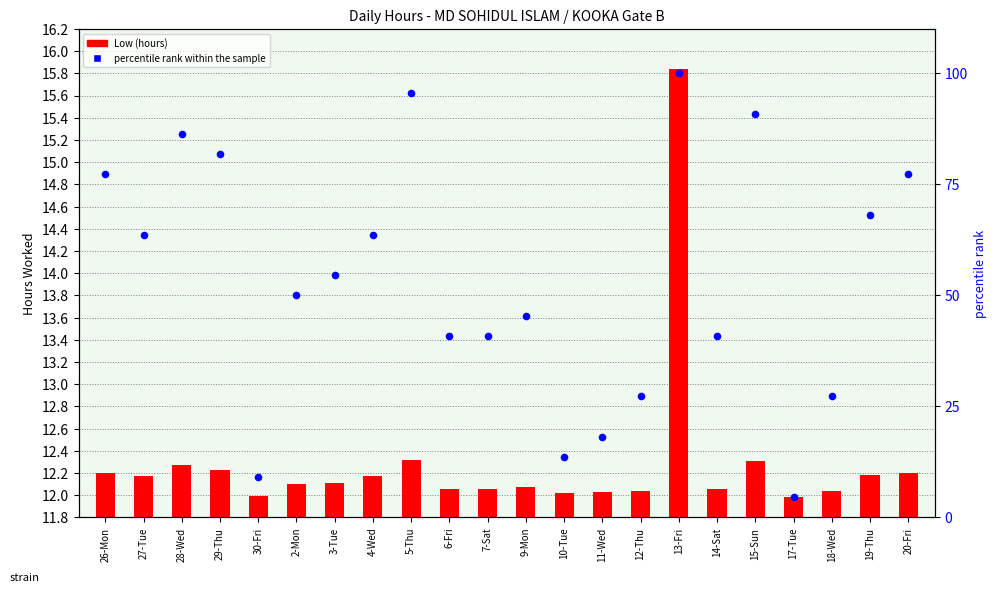

Which series reaches the minimum Y coordinate?

Low (hours)